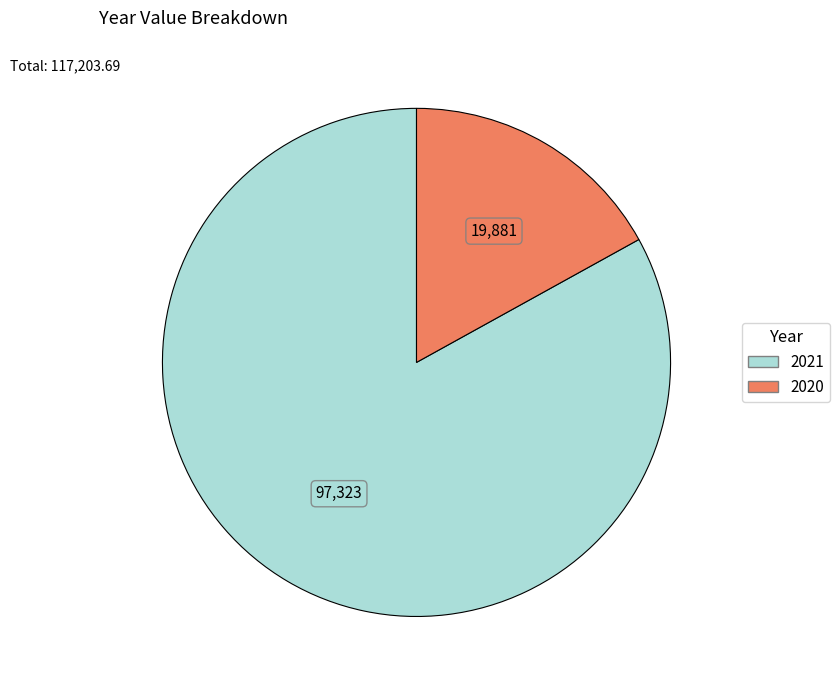

The 2020 slice represents 17% of the pie. True or false?

True